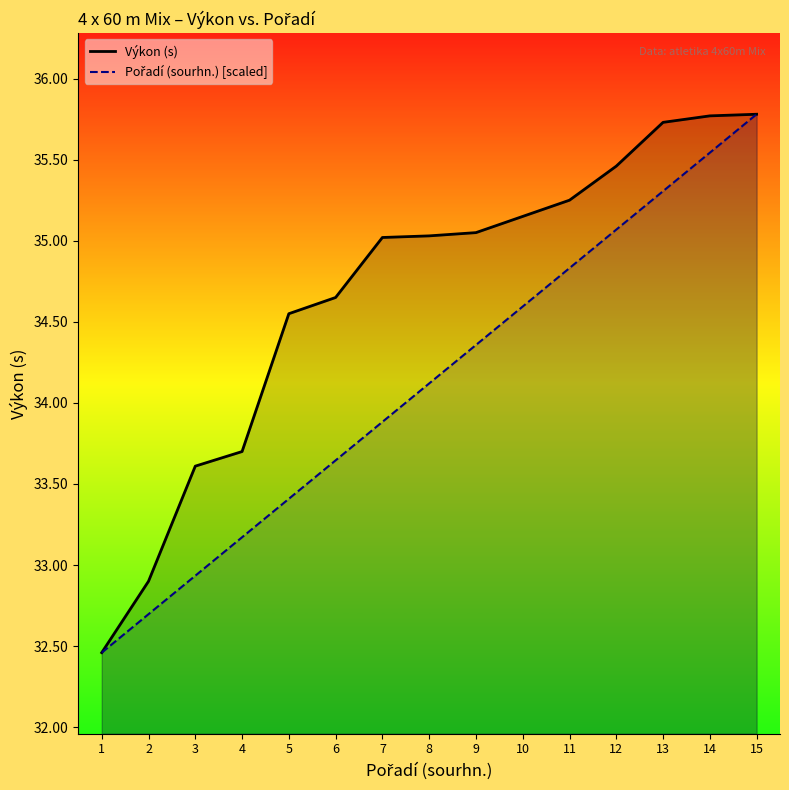

Where does the Pořadí (sourhn.) [scaled] series first go above 34?

8